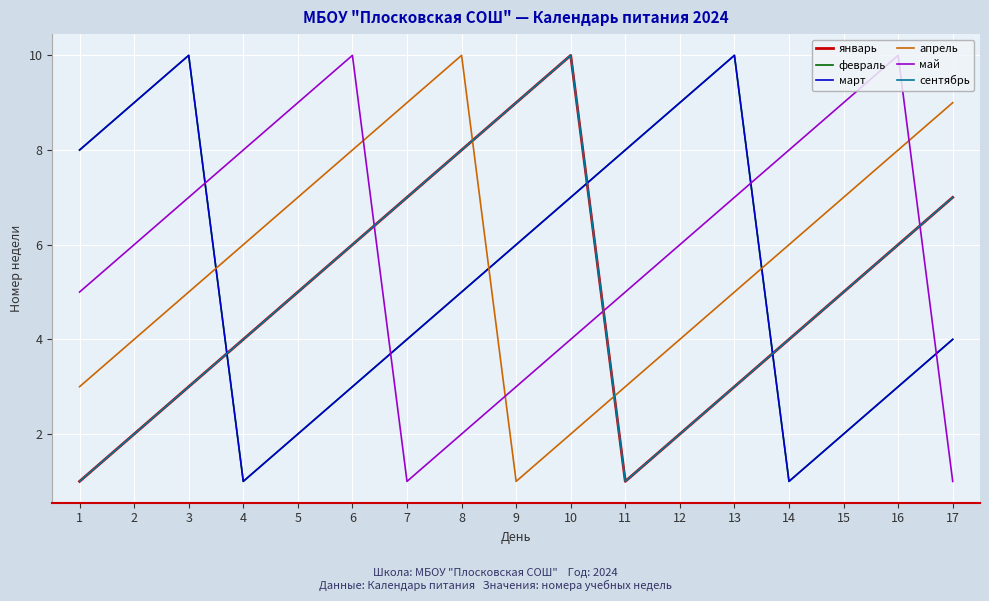

Which has a higher value, 7 or 13?

7